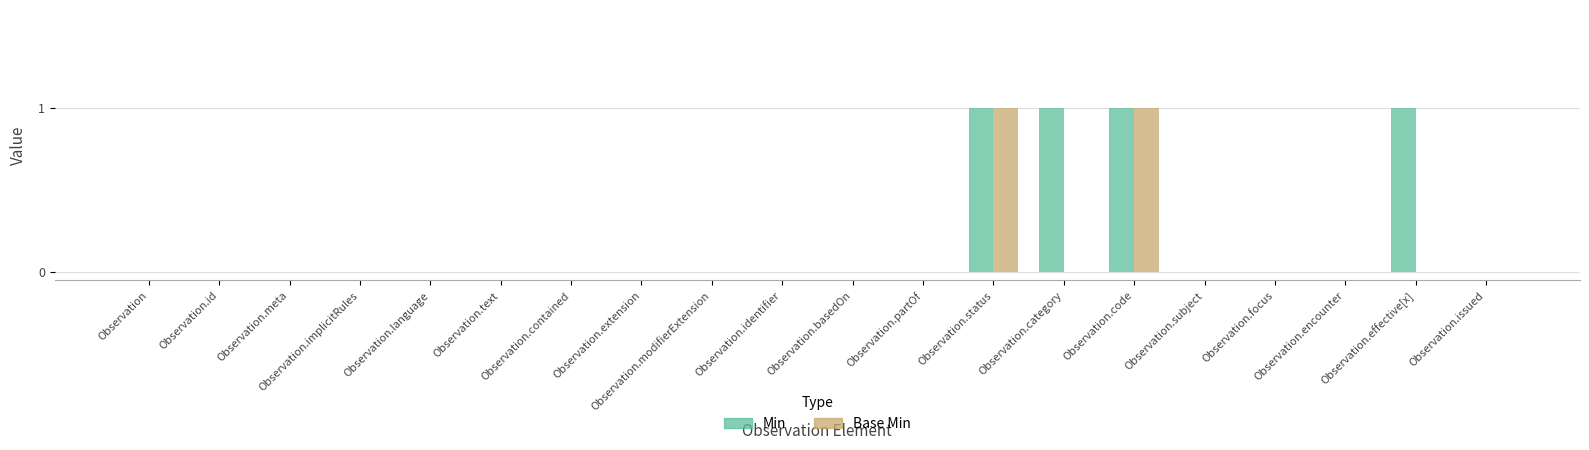

The Min series shows 0 at Observation.status. True or false?

False